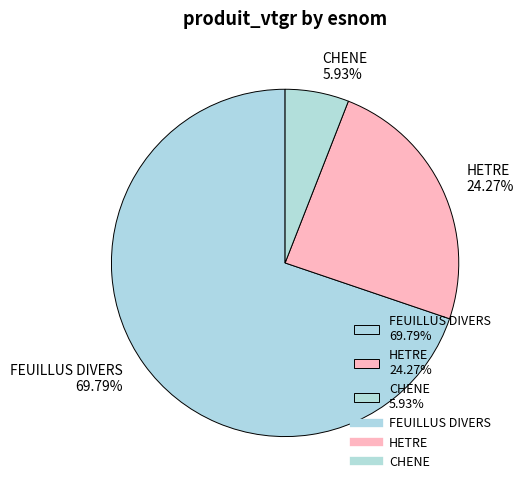

Combined, do FEUILLUS DIVERS 69.79% and HETRE 24.27% account for over 50%?

Yes